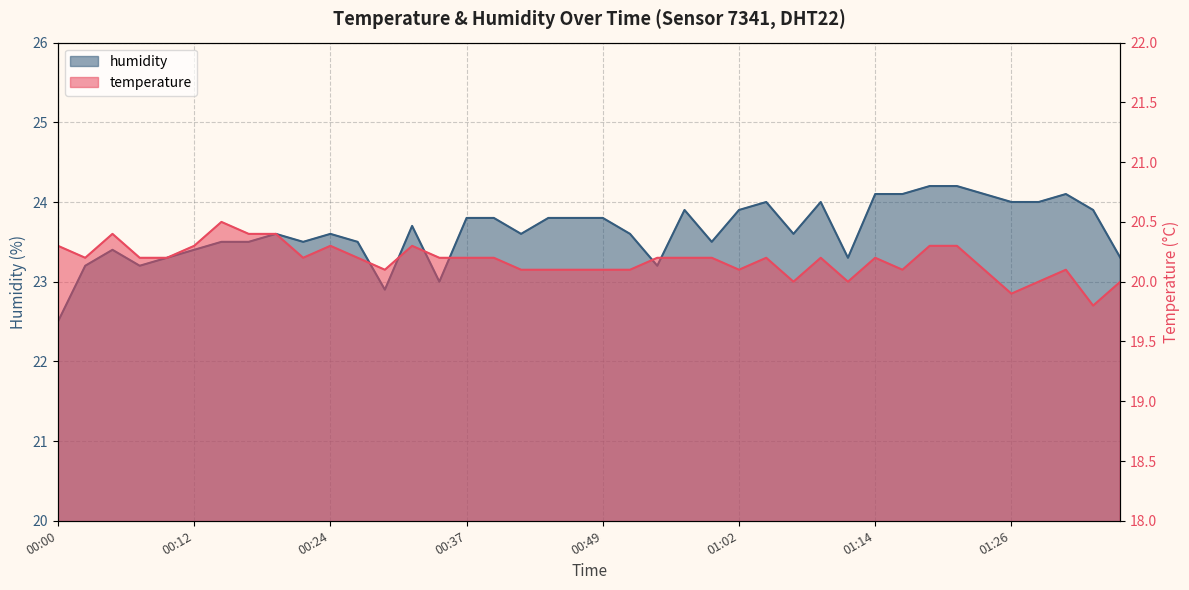

True or false: temperature has more than 1 points higher than both neighbors.

True